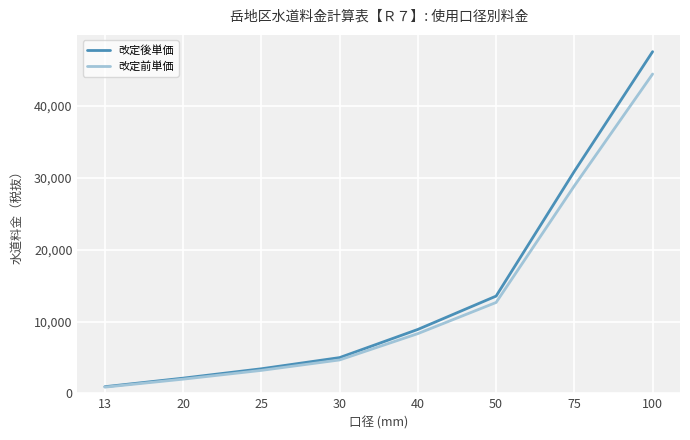

At how many categories does at least one series exceed 12595?

3